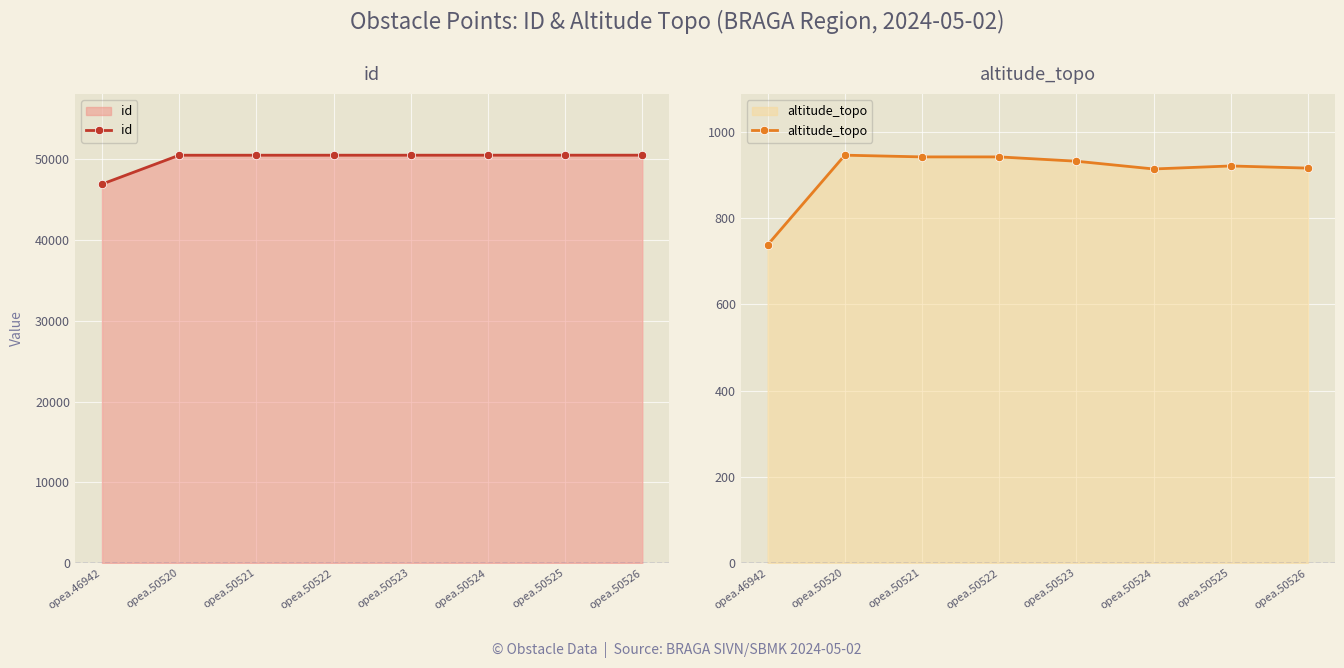

Is it true that id equals 50523 at opea.50523?

True